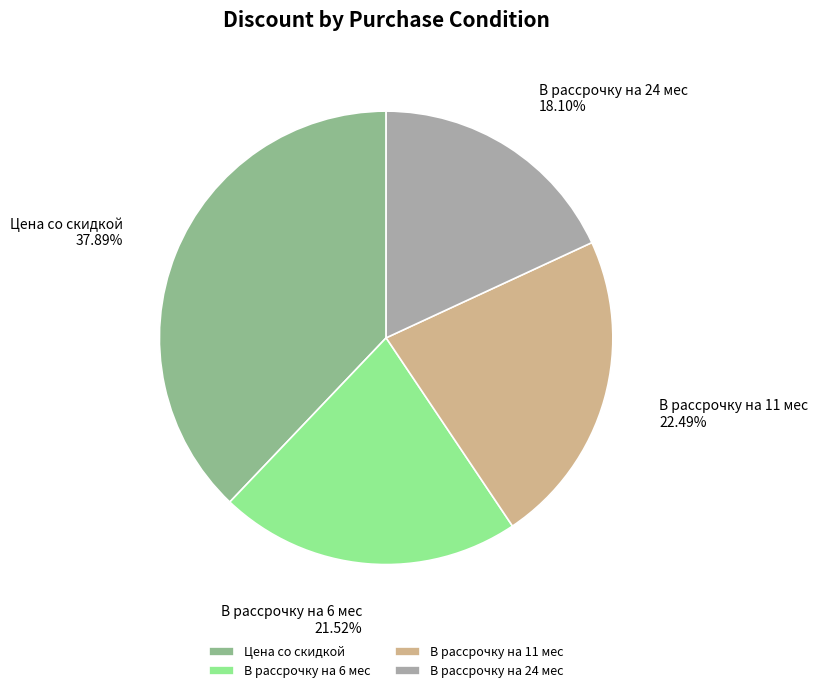

Is the sum of В рассрочку на 6 мес and В рассрочку на 24 мес greater than half?

No